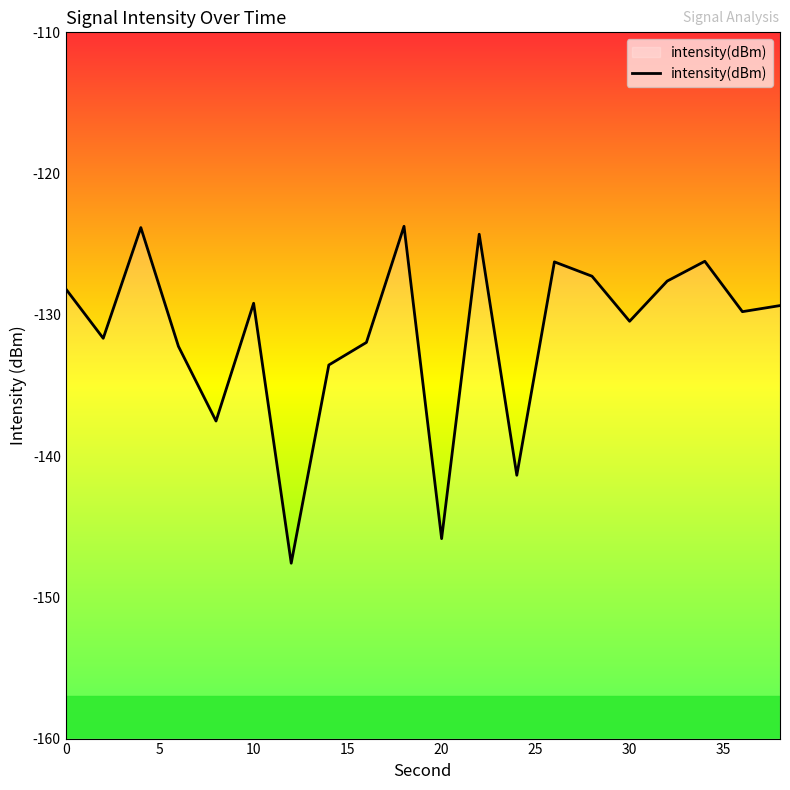

How many categories are shown in the chart?

20